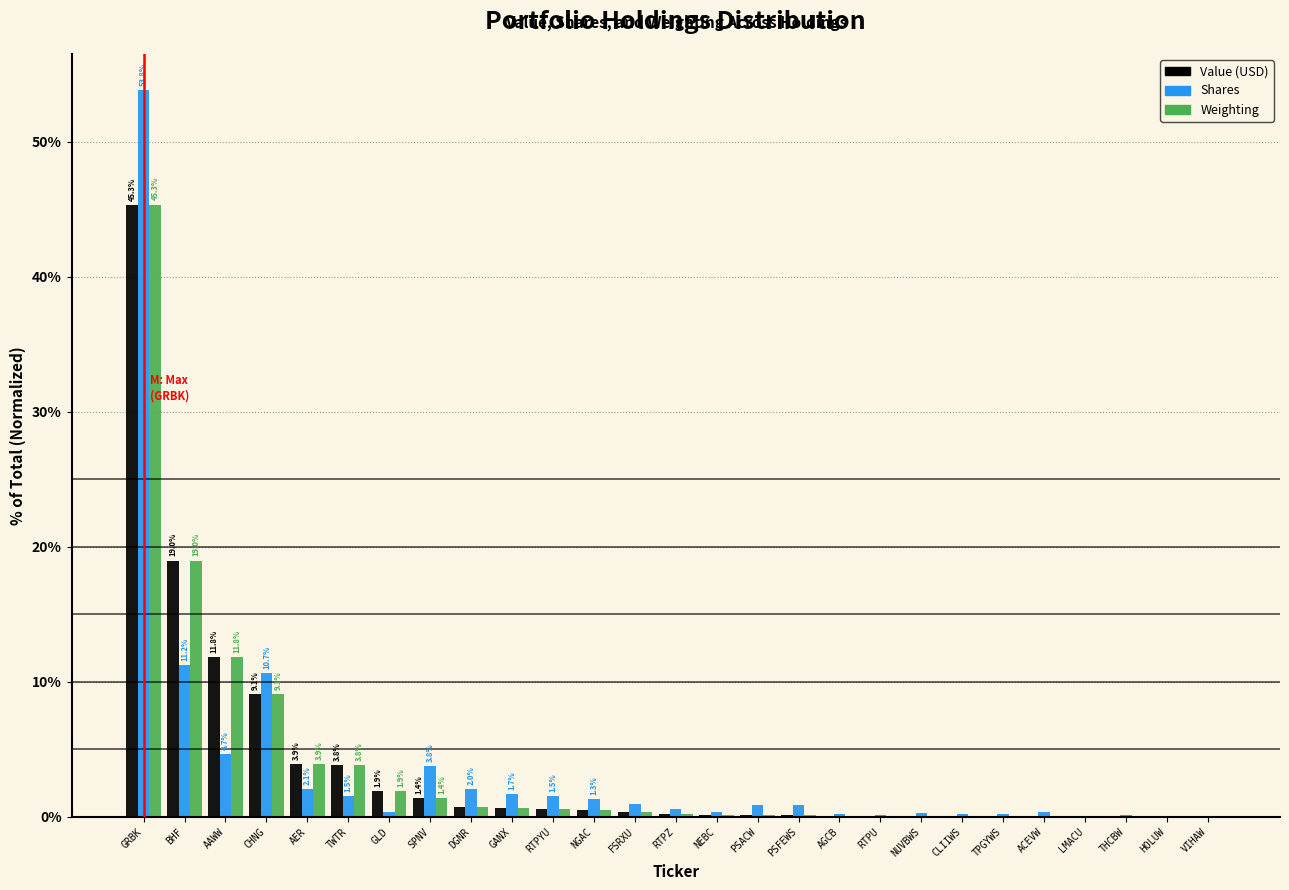

Is the value of Shares at GRBK greater than the value of Value (USD) at NUVBWS?

Yes